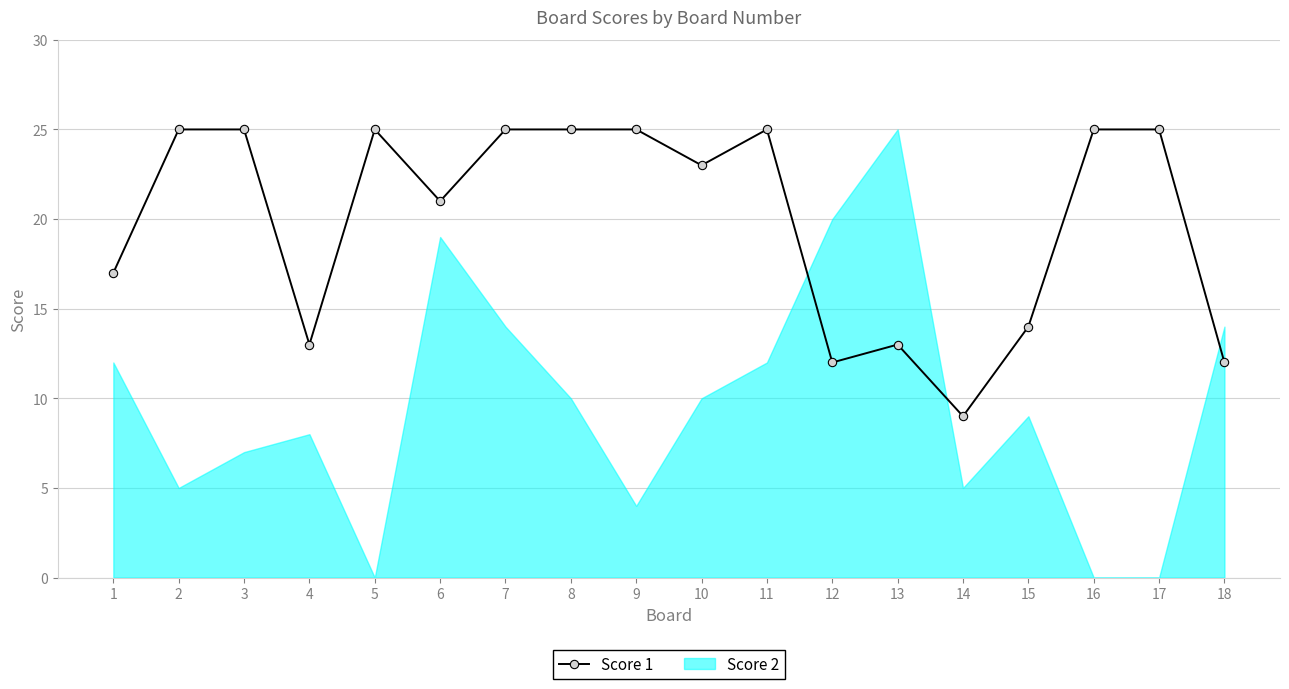

After their last crossing, which series has the higher values: Score 2 or Score 1?

Score 2